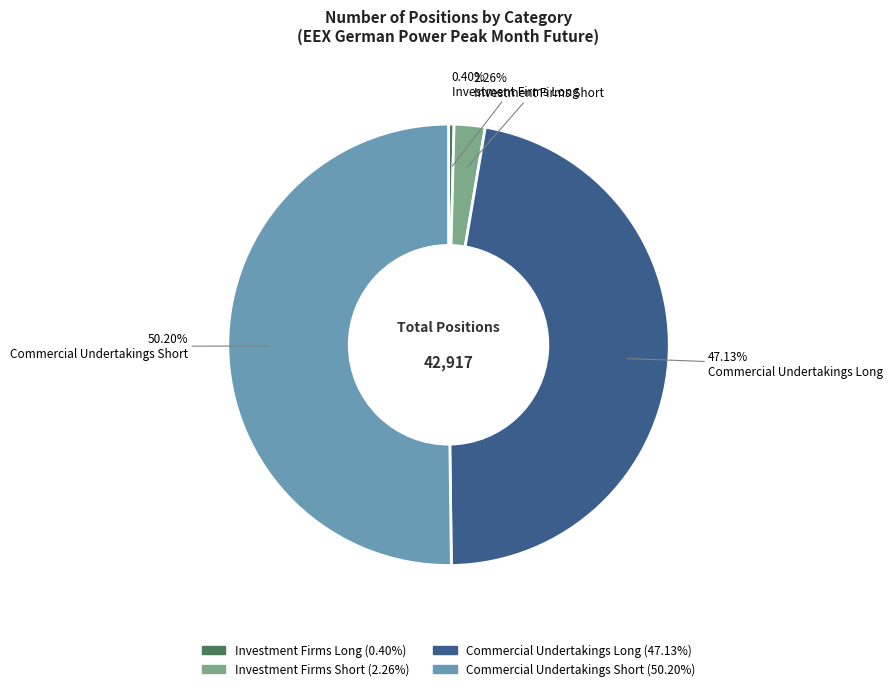

Between Investment Firms Long and Commercial Undertakings Short, which is larger?

Commercial Undertakings Short